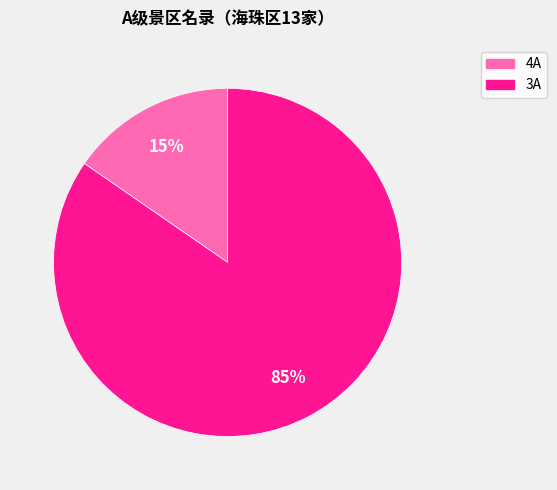

Is there a majority slice in this chart?

Yes